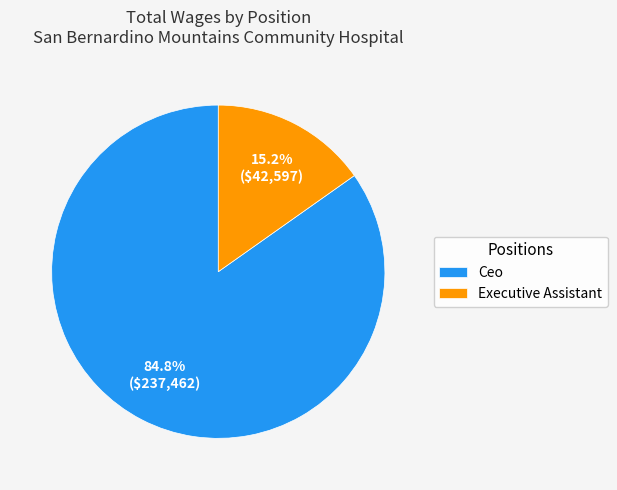

How many segments does this pie chart have?

2